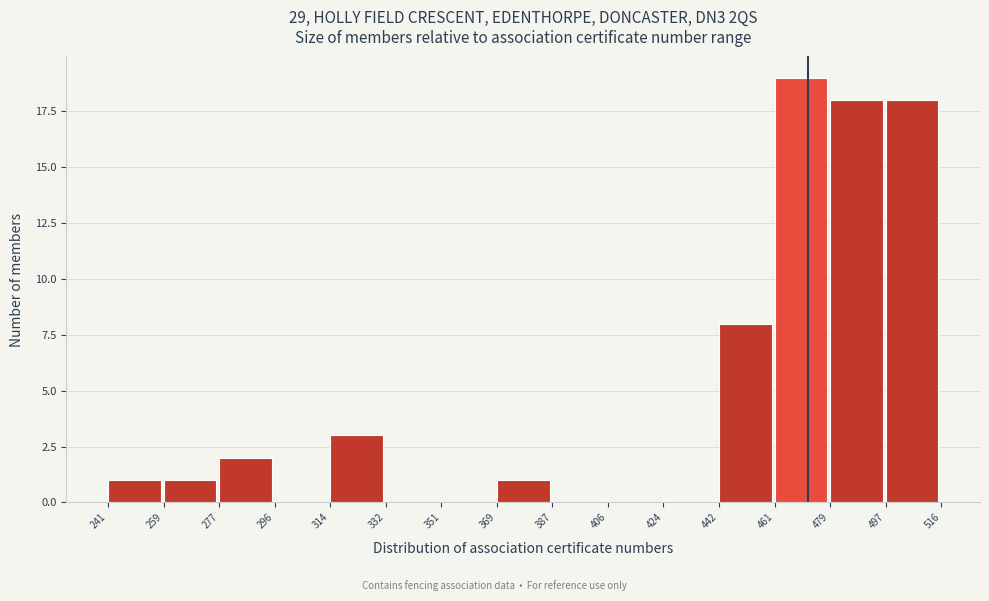

Over which range of the x-axis is the bar tallest?

461 to 479